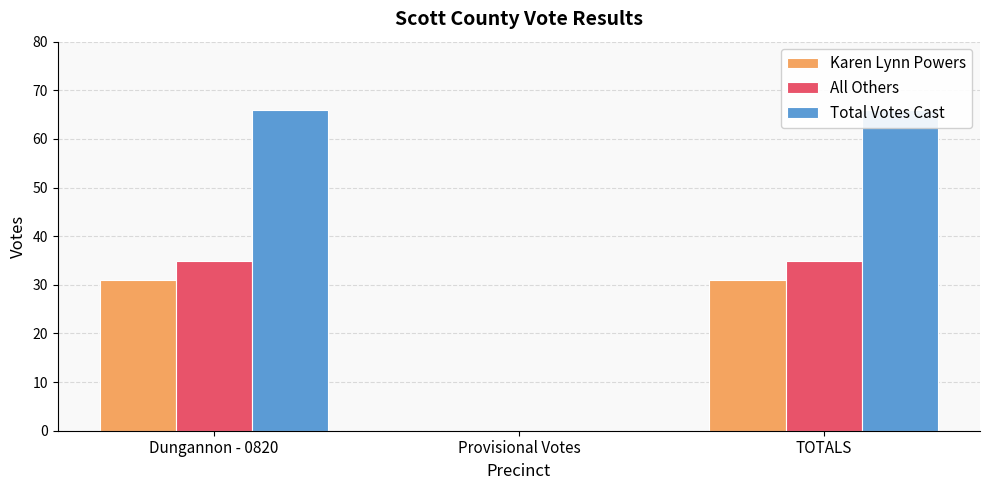

Count the Karen Lynn Powers values in the range 0 to 31.

3